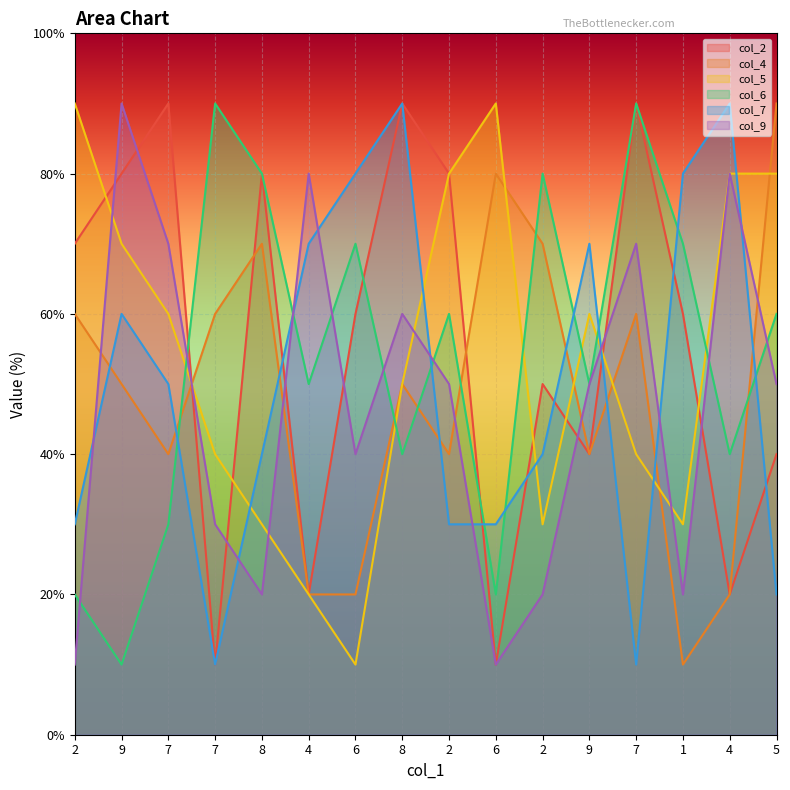

Is it true that col_2 equals 14 at 9?

False